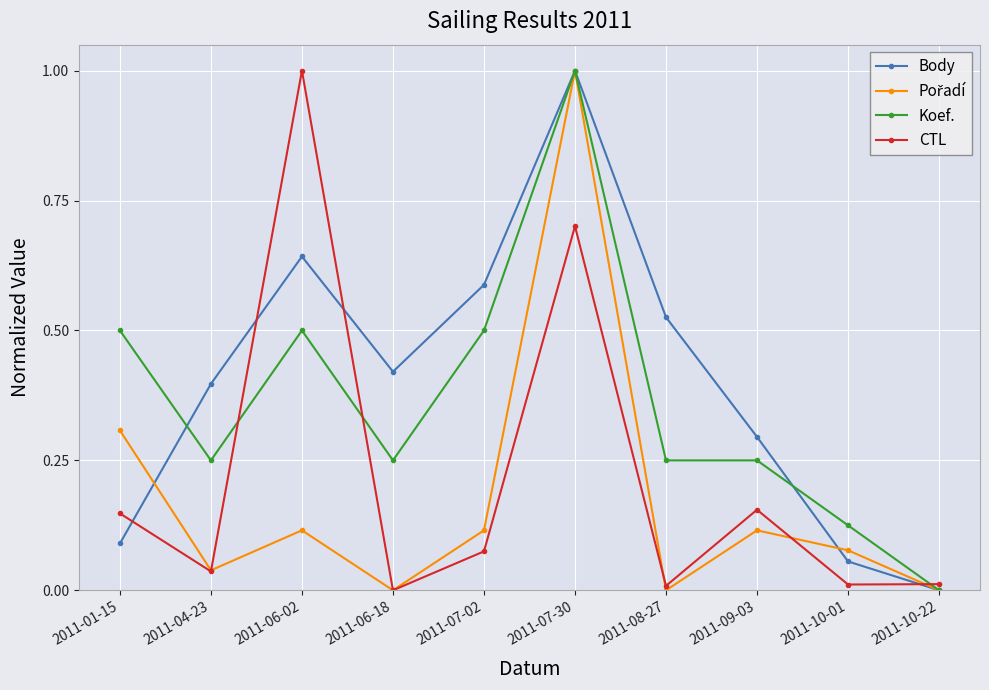

True or false: CTL has more than 0 points higher than both neighbors.

True